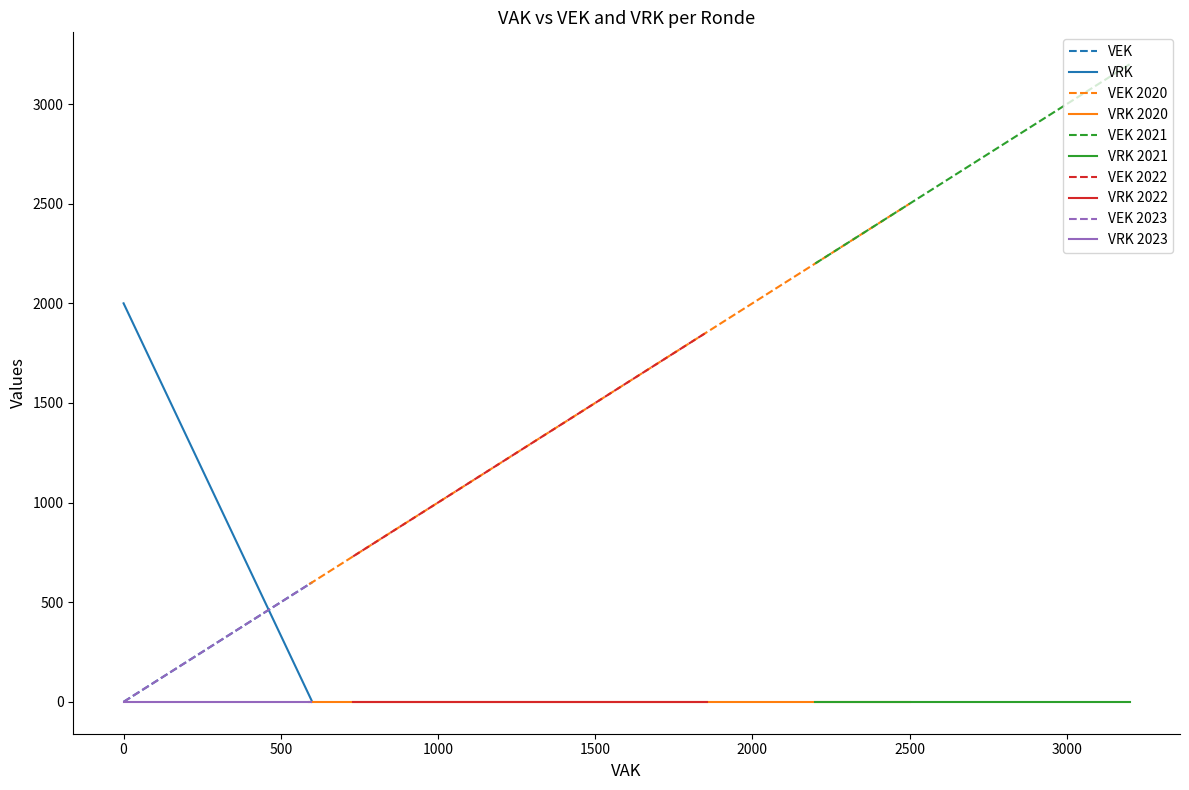

Reading left to right, transcribe all the data shown in this chart.

VEK: 0	595	595	595	595	730	1855	1855	1855	1855	1855	1855	3200	2200	2200	2200	2200	590	2500	2500	2500	2500	2500	2500	600	600	0	0
VRK: 0	0	0	0	0	0	0	0	0	0	0	0	0	0	0	0	0	0	0	0	0	0	0	0	0	0	2000	2000
VAK: 0	595	595	595	595	730	1855	1855	1855	1855	1855	1855	3200	2200	2200	2200	2200	590	2500	2500	2500	2500	2500	2500	600	600	0	0